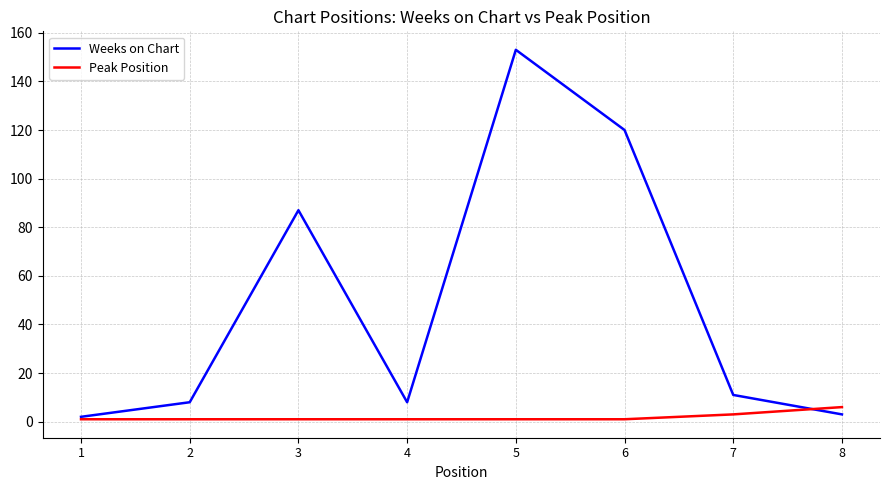

True or false: Weeks on Chart has a value of 153 at 5.

True